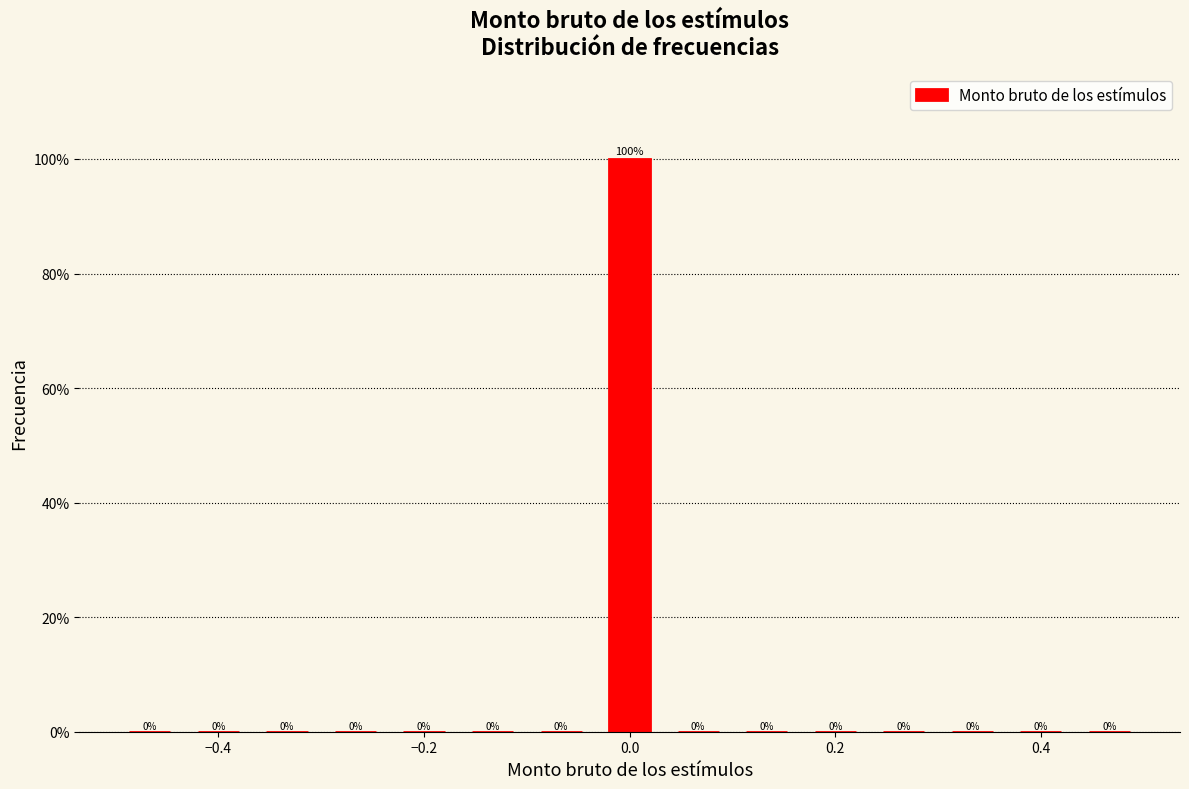

Read against the x-axis, roughly where is the centre of the tallest bar?

0.00